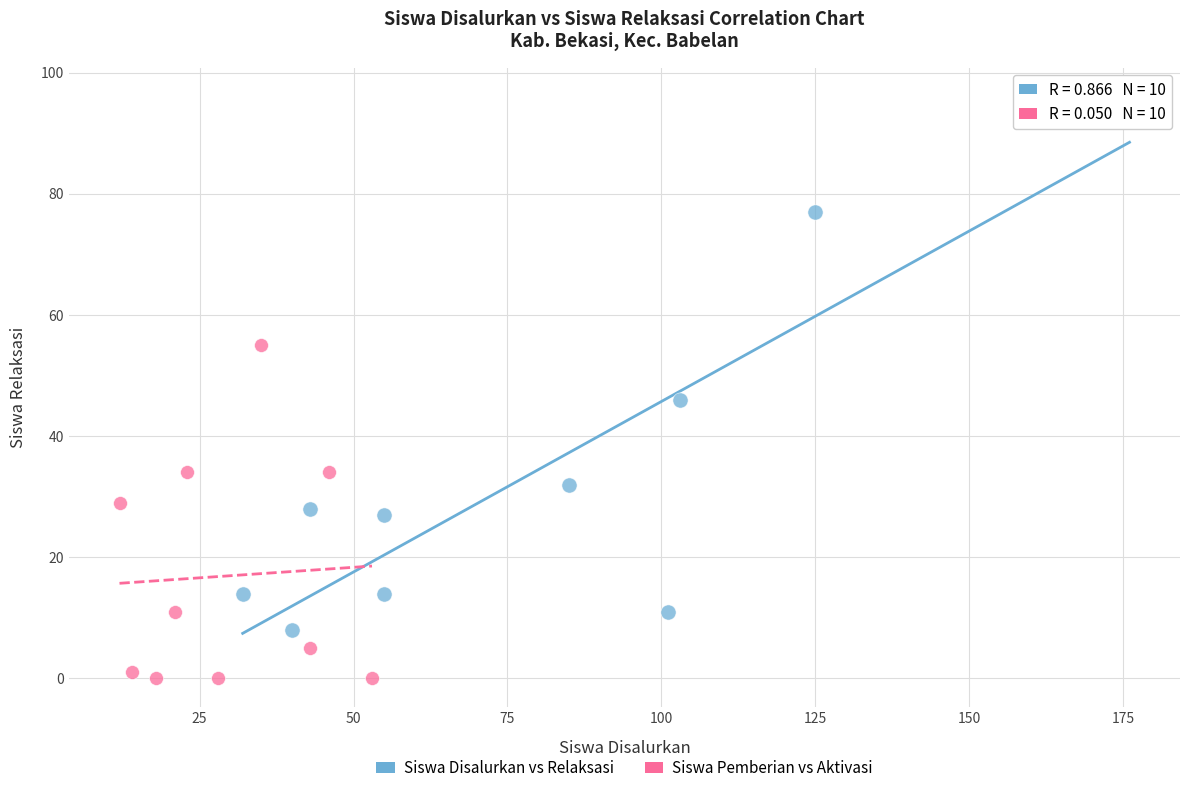

What are all the series names shown in the legend?

Siswa Disalurkan vs Relaksasi, Siswa Pemberian vs Aktivasi